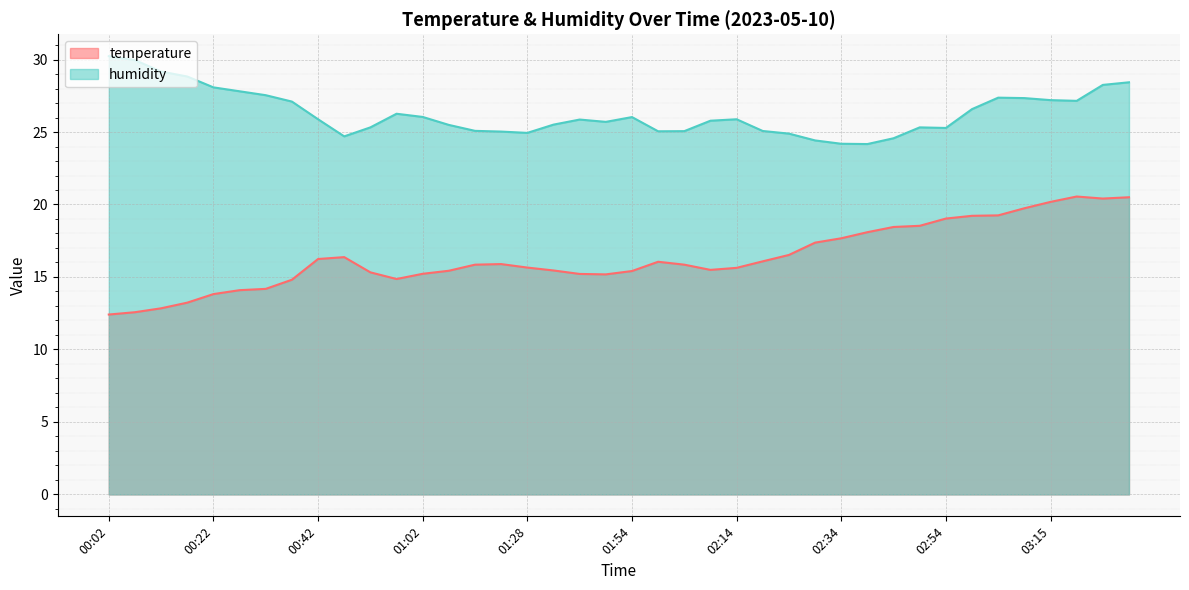

What position from the left is 03:30?

40